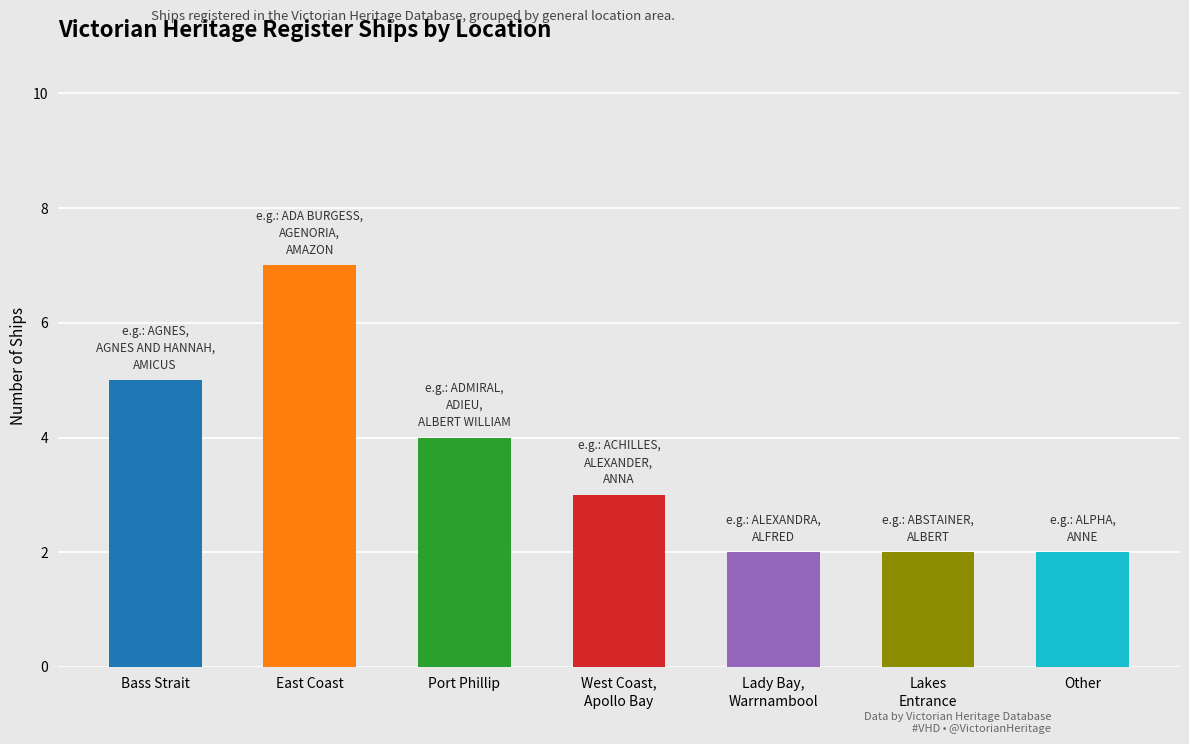

How many bars are there in total?

7